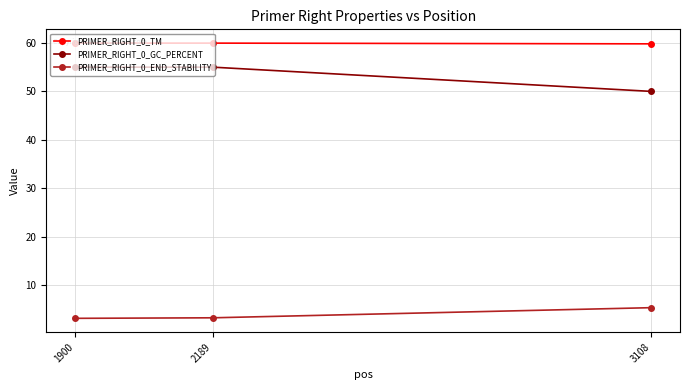

What is the value of the PRIMER_RIGHT_0_END_STABILITY point at the 3rd from the left?

5.4